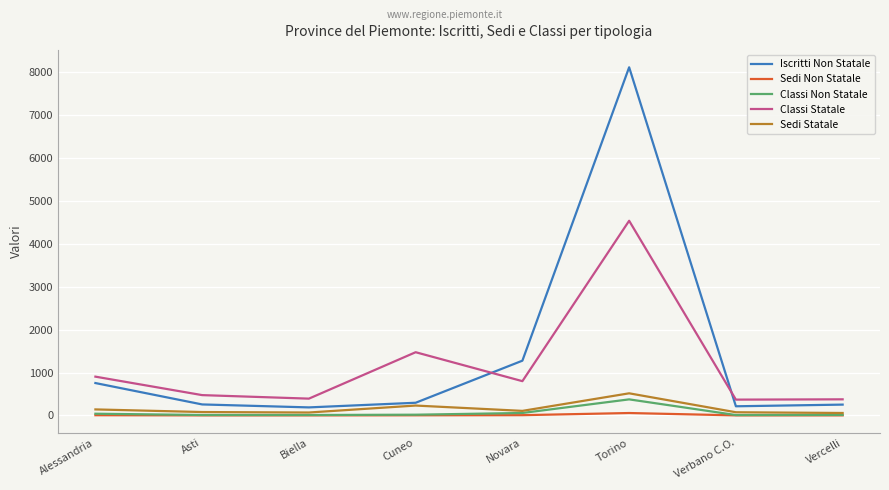

What are all the series names shown in the legend?

Iscritti Non Statale, Sedi Non Statale, Classi Non Statale, Classi Statale, Sedi Statale